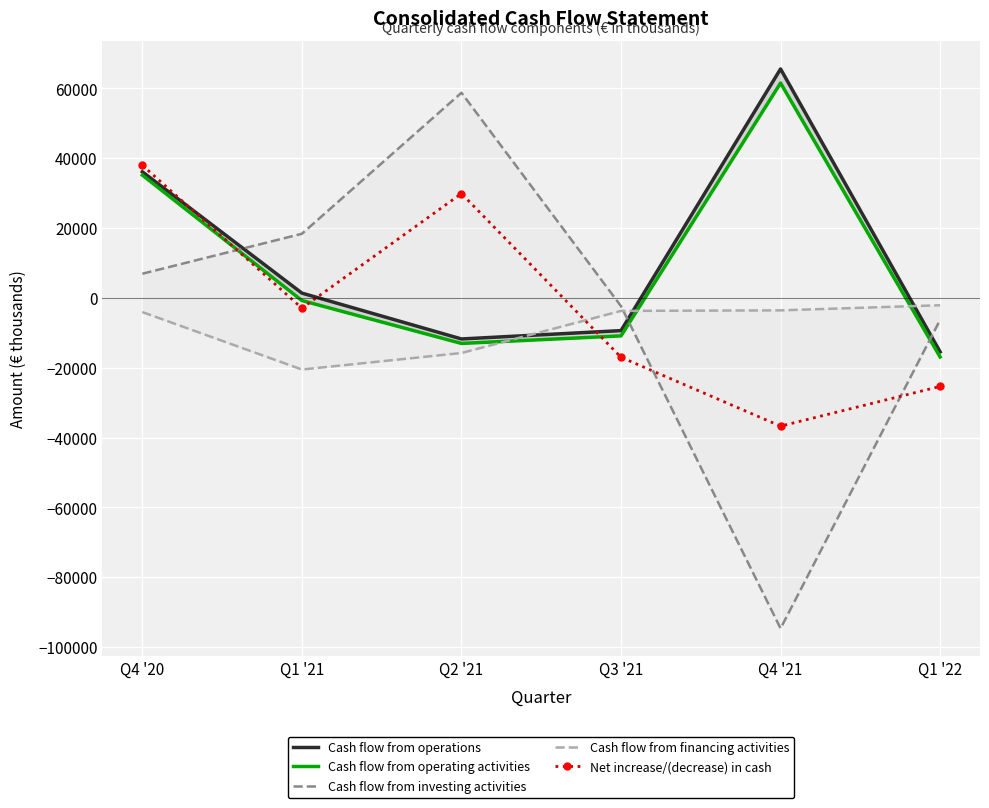

True or false: Cash flow from financing activities and Cash flow from operating activities cross at least once.

True